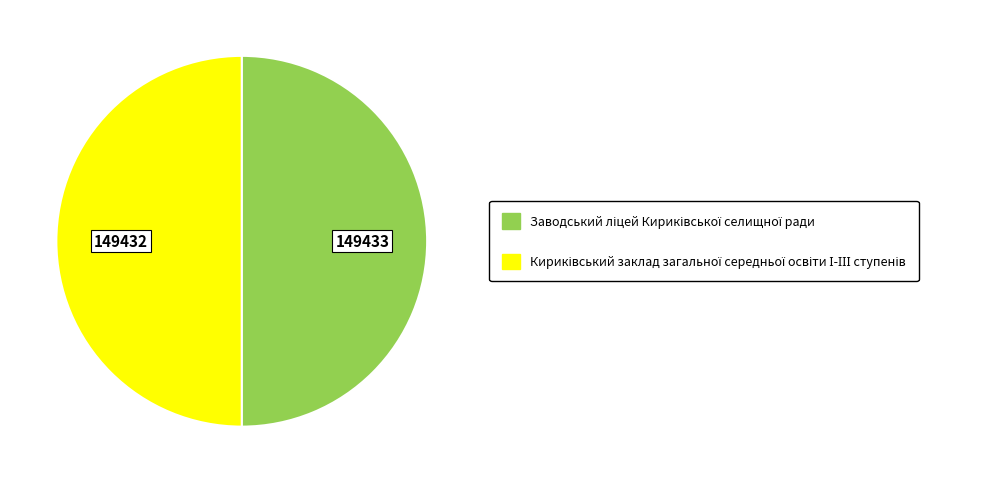

How many segments does this pie chart have?

2